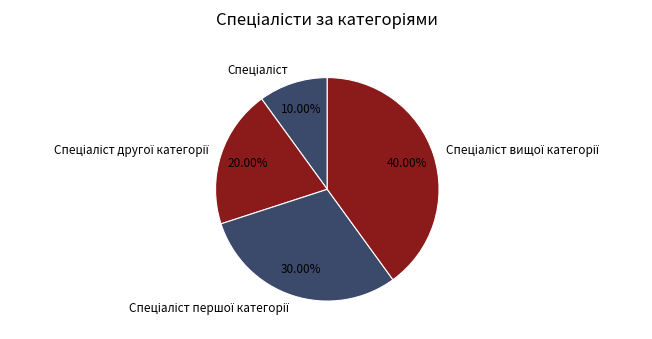

Count the number of slices in the pie.

4